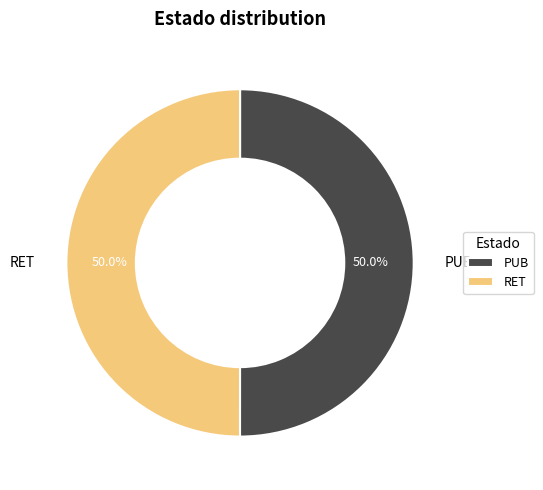

Is the sum of RET and PUB greater than half?

Yes